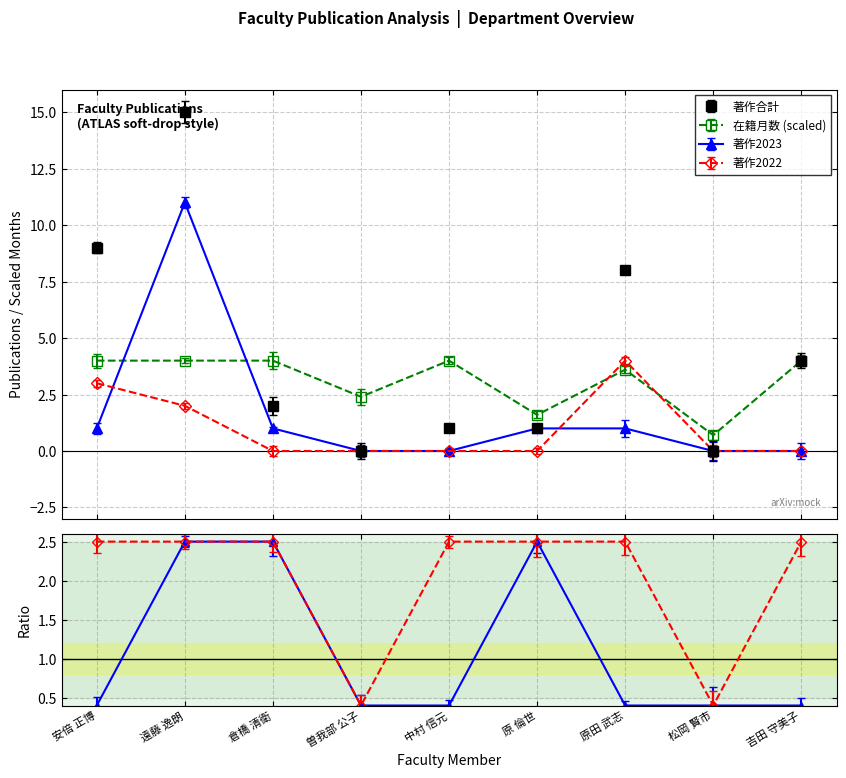

How many times do 著作2023 and 在籍月数 cross each other?

2